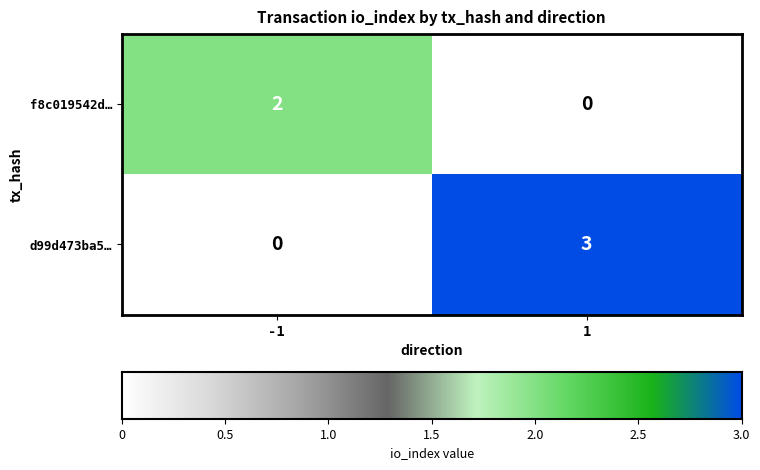

Which series changed the most between -1 and 1?

d99d473ba5…